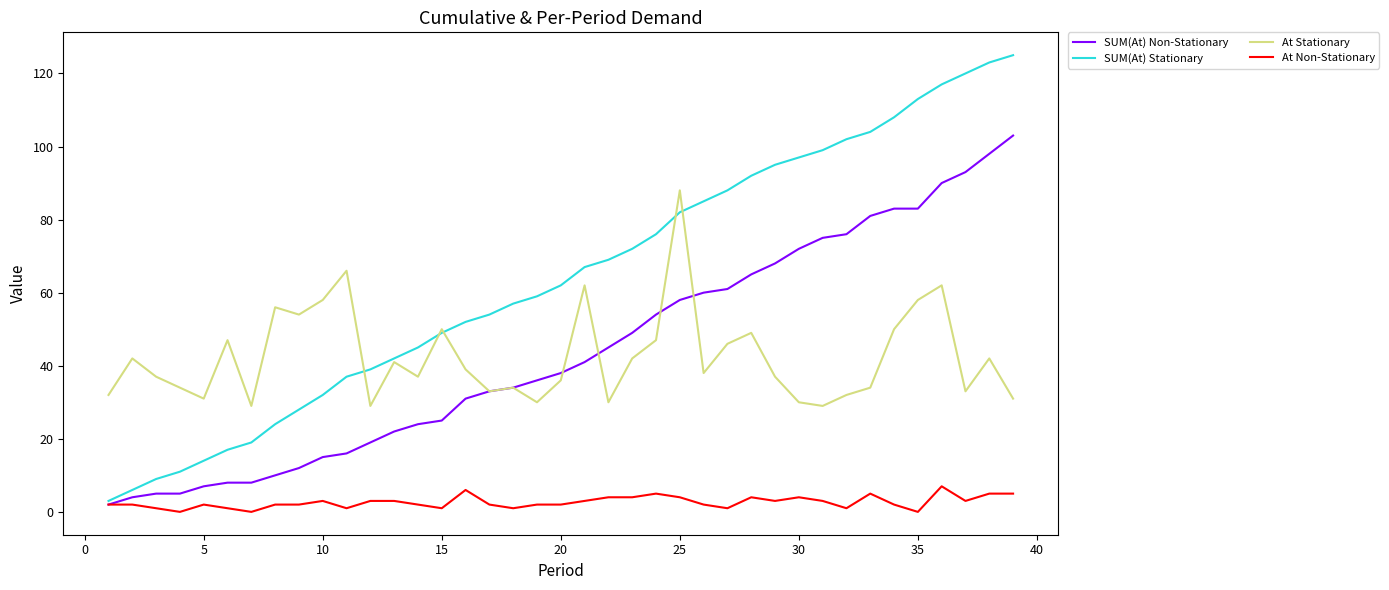

Which series has the largest range (max minus min)?

SUM(At) Stationary